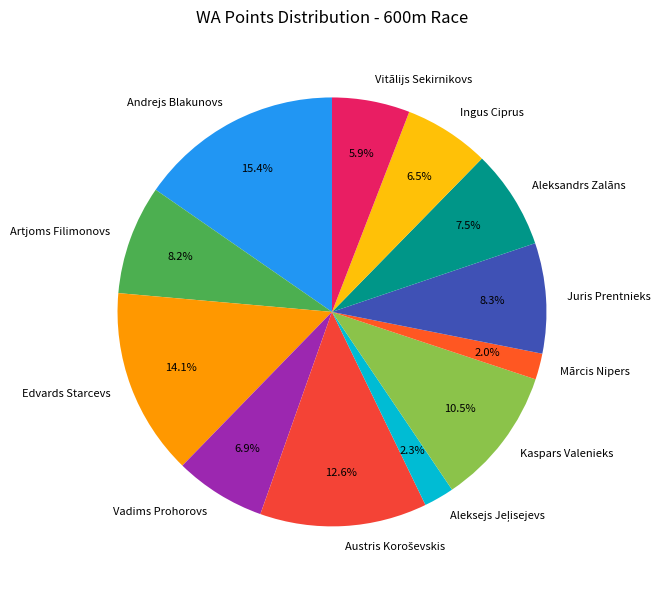

Do Aleksandrs Zalāns and Juris Prentnieks together represent more than half of the pie?

No